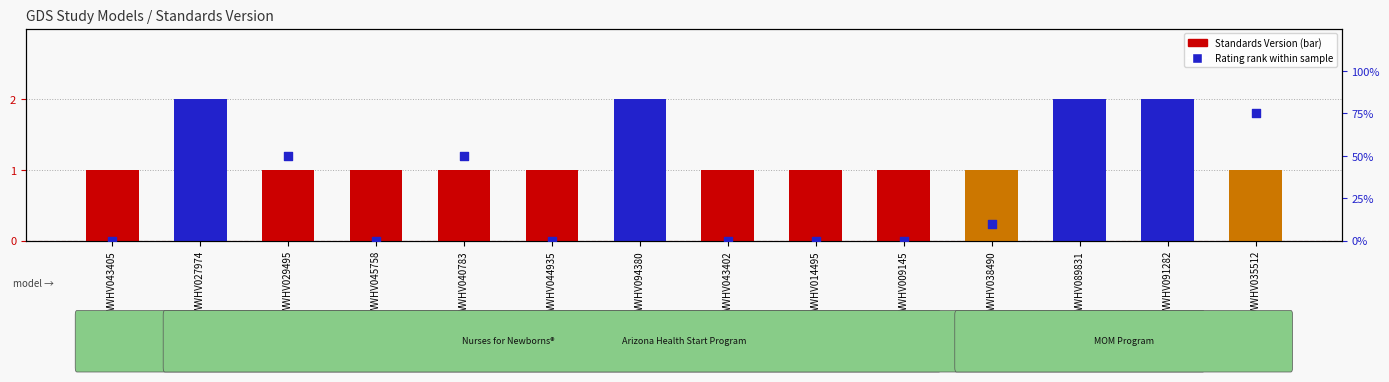

What are all the series names shown in the legend?

Standards Version, Rating rank within sample